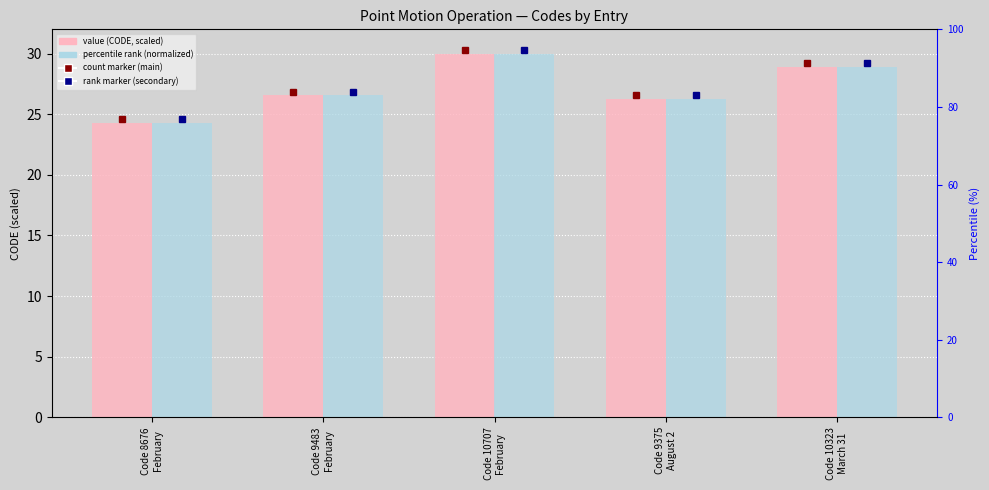

List the labels in order of percentile rank (normalized) value, largest first.

Code 10707
February, Code 10323
March 31, Code 9483
February, Code 9375
August 2, Code 8676
February